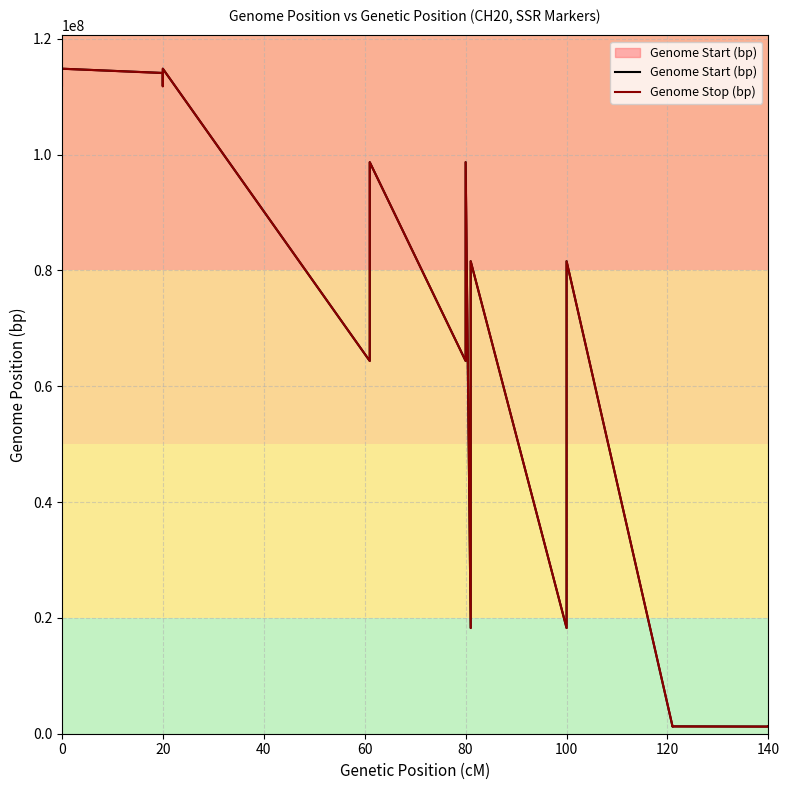

Rank the series at 20 from highest to lowest value.

Genome Stop (bp), Genome Start (bp)